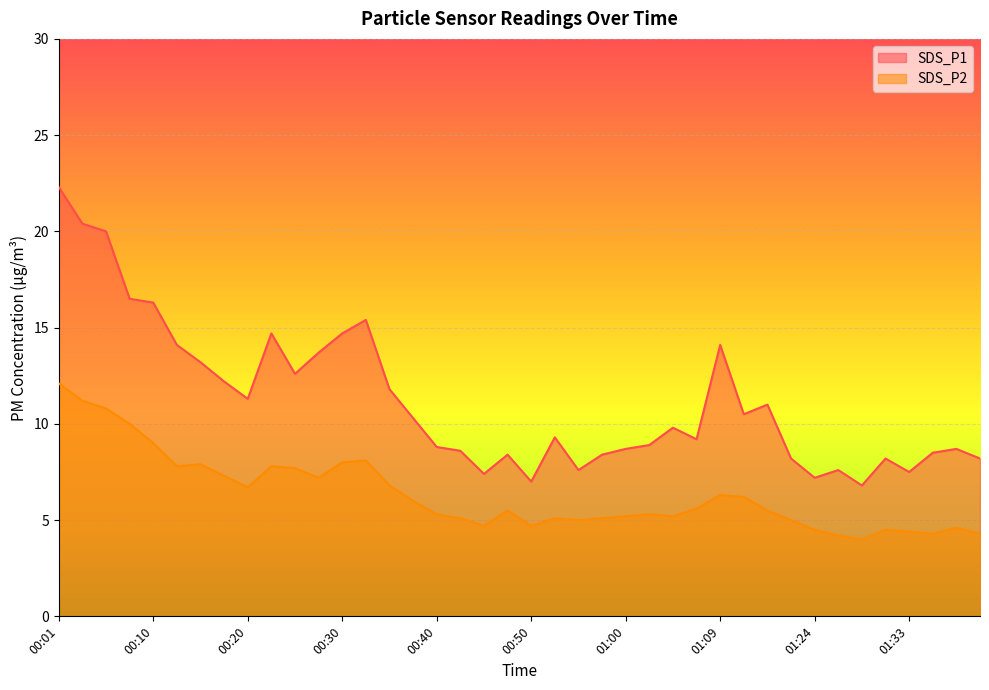

Reading right to left, what are all the values shown in this chart?

SDS_P1: 8.2	8.7	8.5	7.5	8.2	6.8	7.6	7.2	8.2	11.0	10.5	14.1	9.2	9.8	8.9	8.7	8.4	7.6	9.3	7.0	8.4	7.4	8.6	8.8	10.3	11.8	15.4	14.7	13.7	12.6	14.7	11.3	12.2	13.2	14.1	16.3	16.5	20.0	20.4	22.3
SDS_P2: 4.3	4.6	4.3	4.4	4.5	4.0	4.2	4.5	5.0	5.5	6.2	6.3	5.6	5.2	5.3	5.2	5.1	5.0	5.1	4.7	5.5	4.7	5.1	5.3	6.0	6.8	8.1	8.0	7.2	7.7	7.8	6.7	7.3	7.9	7.8	9.0	10.0	10.8	11.2	12.1